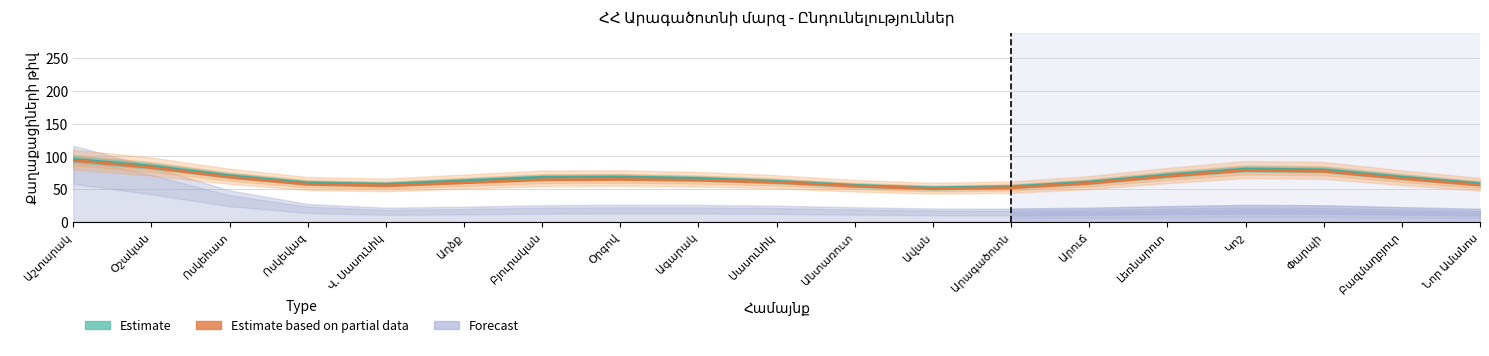

Is it true that Estimate equals 33.6 at Ավան?

False